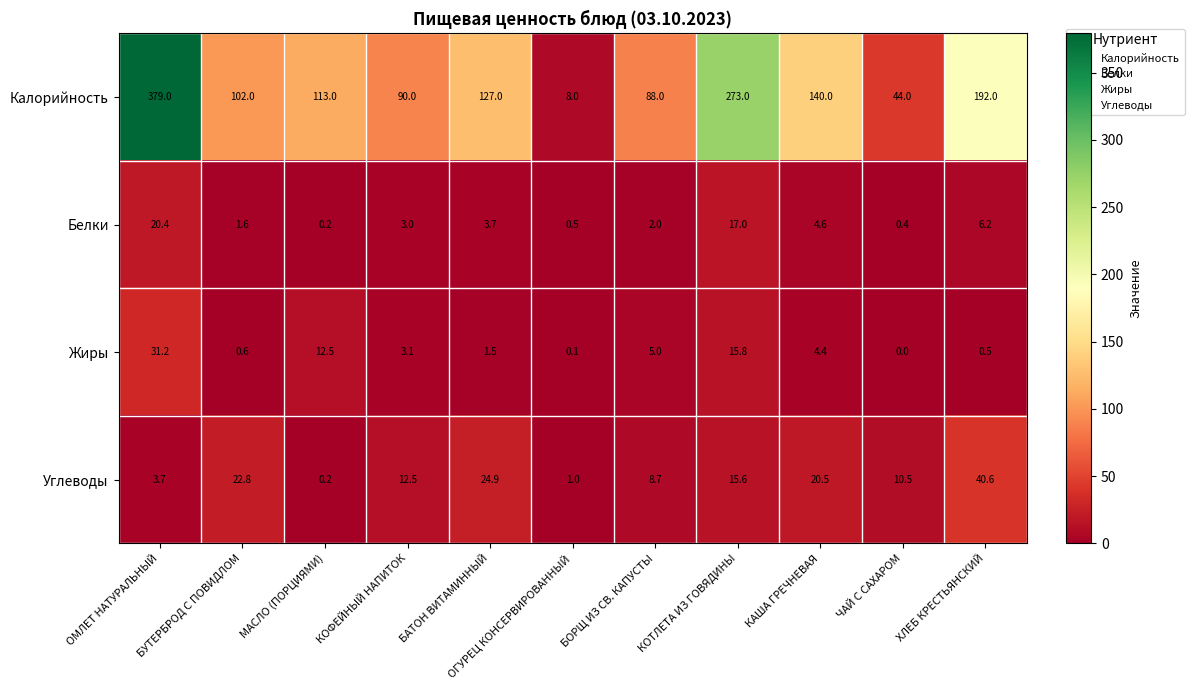

What is the minimum value for Калорийность?

8.0